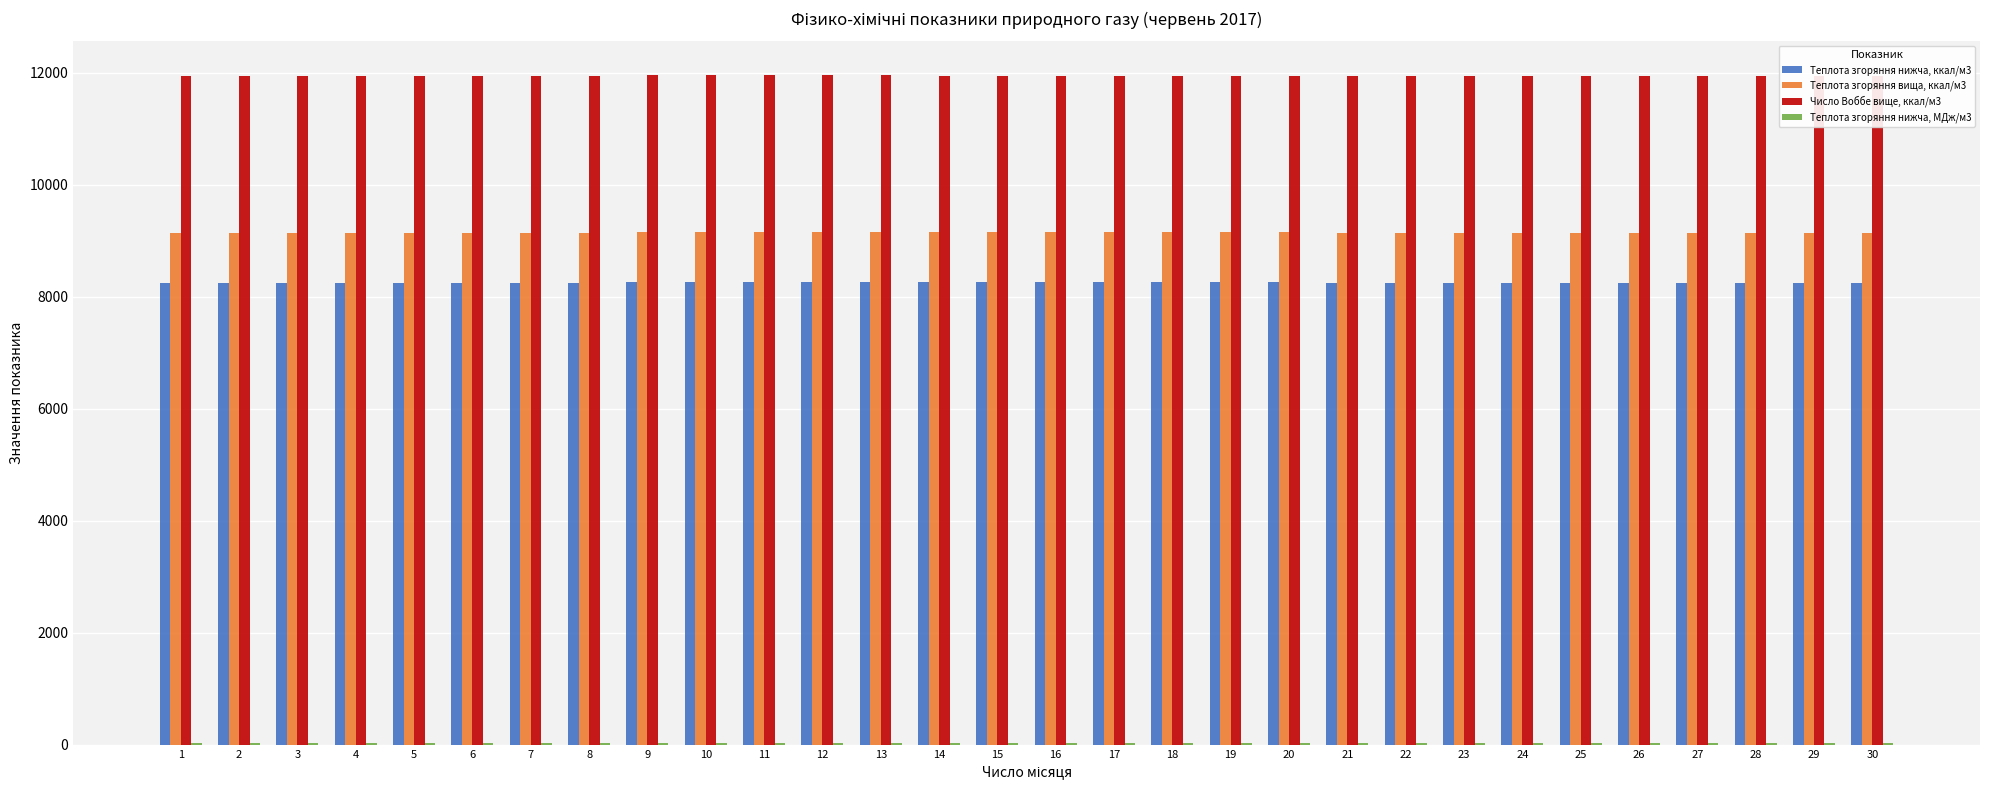

What is the spread (max minus min) of values at 5?

11907.5